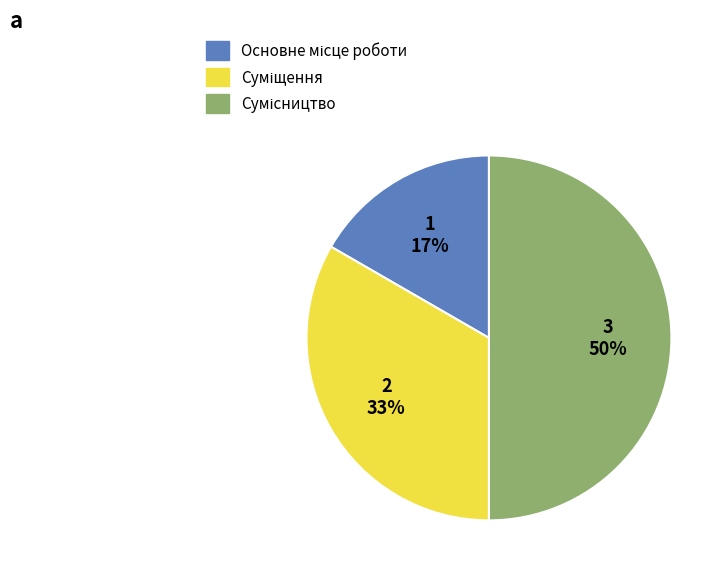

How many segments does this pie chart have?

3